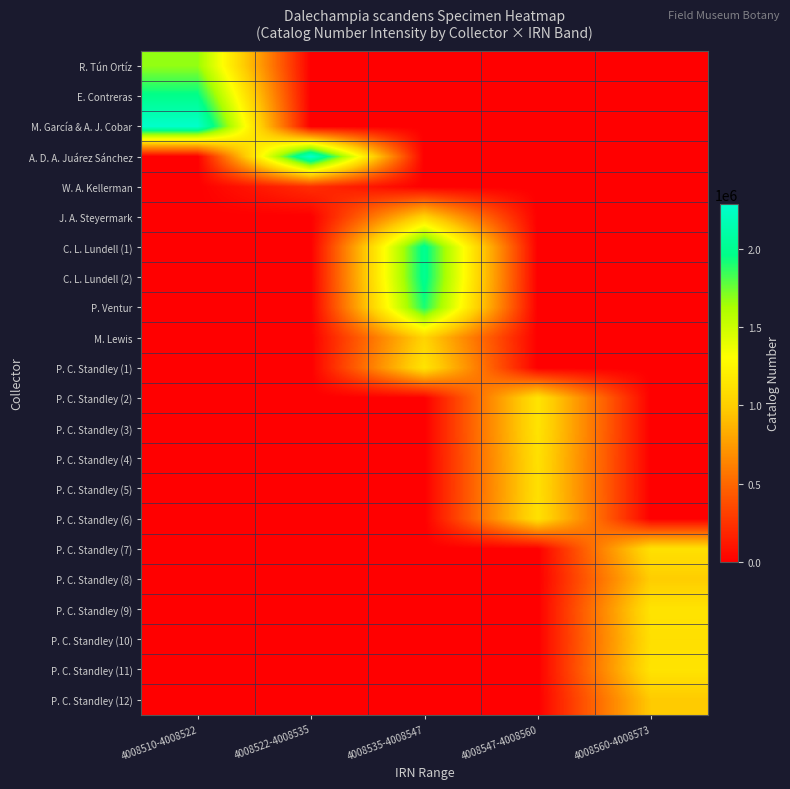

What is the spread (max minus min) of values at 4008535-4008547?

2007420